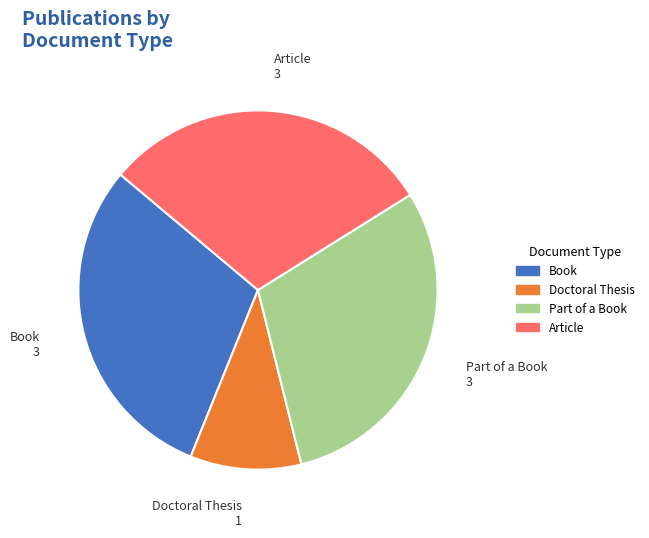

Do Doctoral Thesis and Part of a Book together represent more than half of the pie?

No